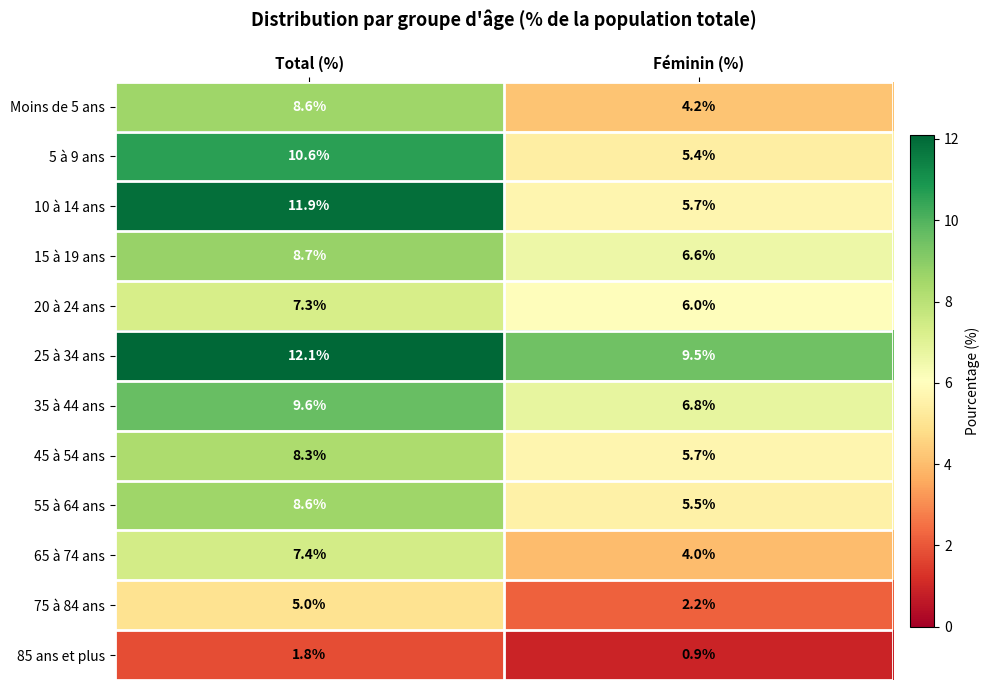

True or false: 20 à 24 ans has a value of 1.6 at Féminin (%).

False